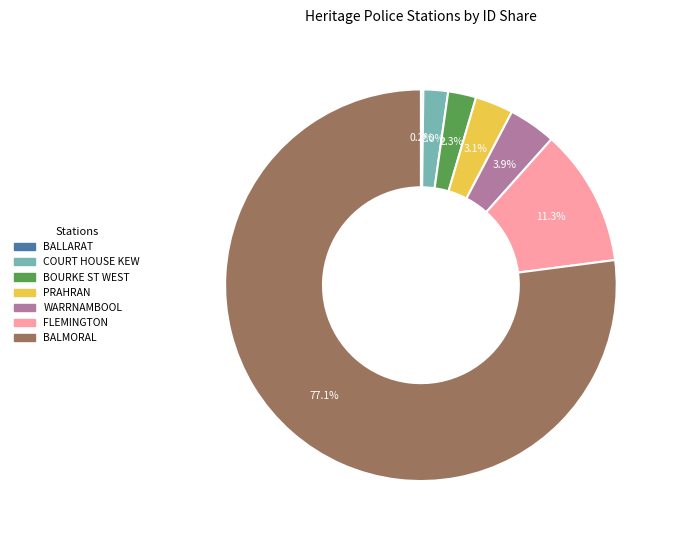

Does any single category account for the majority?

Yes